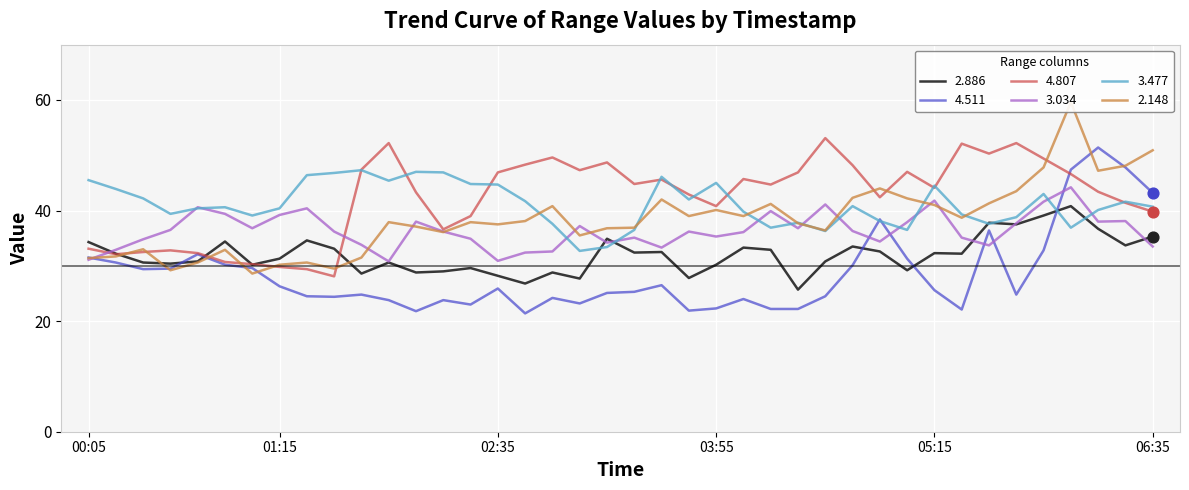

What is the total value across all series at 2011/11/10 00:25?

202.5